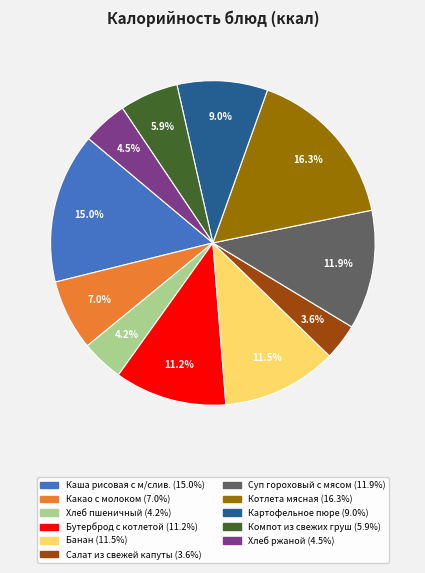

Do Картофельное пюре and Суп гороховый с мясом together represent more than half of the pie?

No